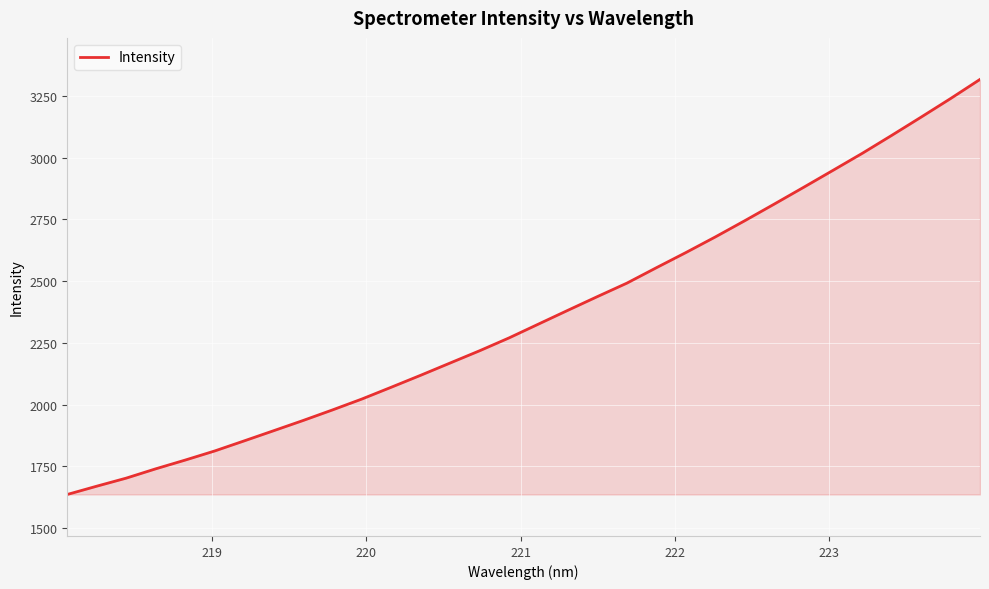

What is the minimum value shown in the chart?

1636.0